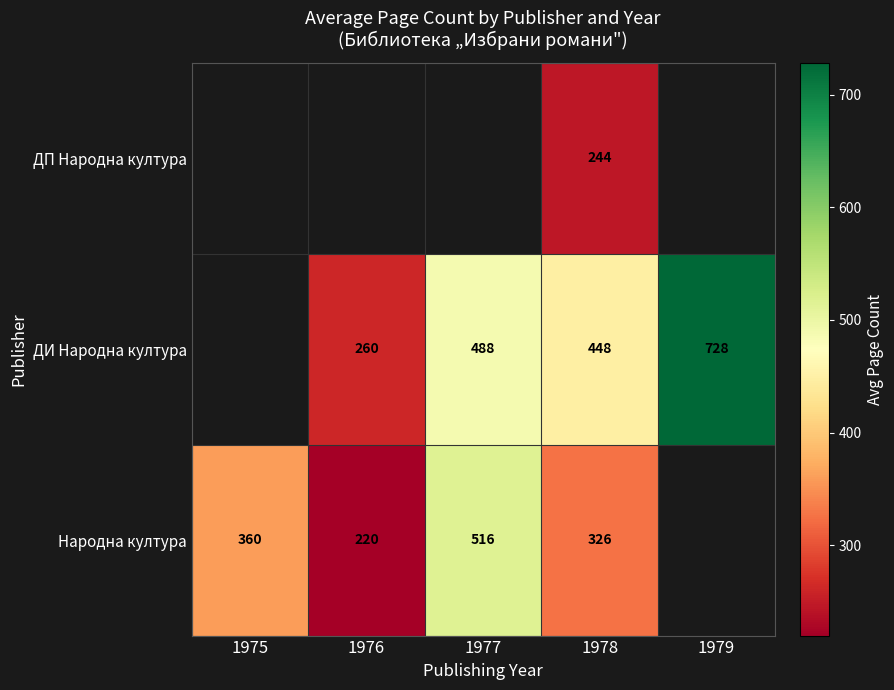

Rank the series at 1978 from highest to lowest value.

ДИ Народна култура, Народна култура, ДП Народна култура